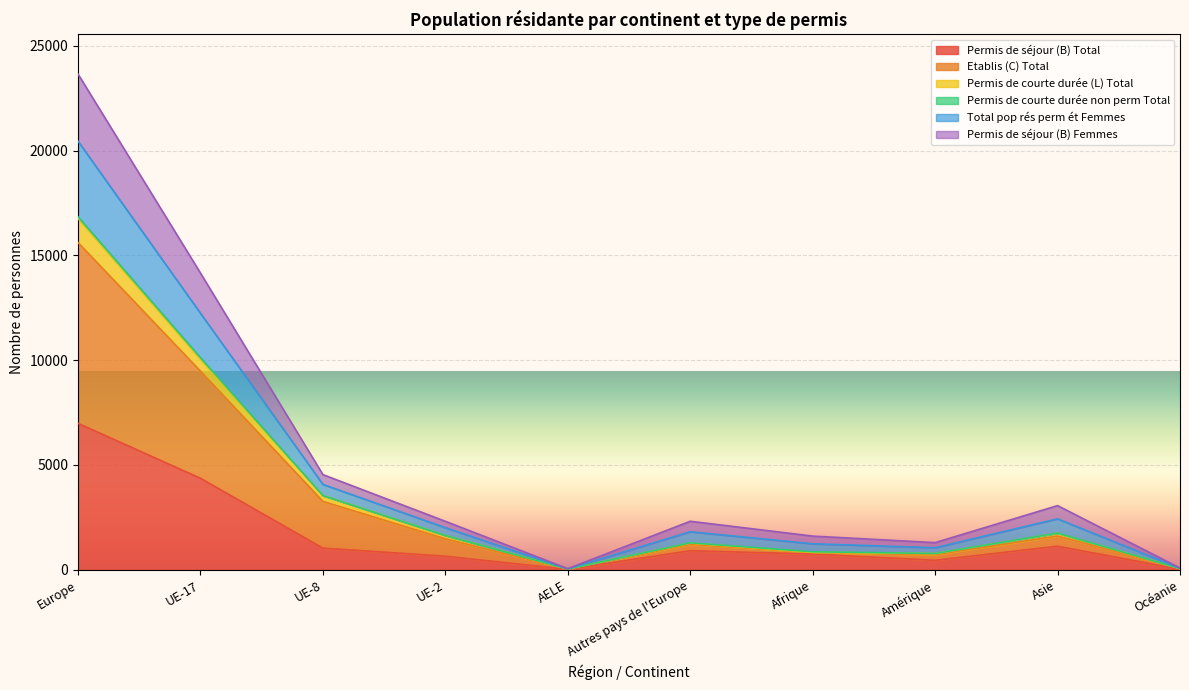

How many interior local peaks does the Permis de séjour (B) Total series have?

2